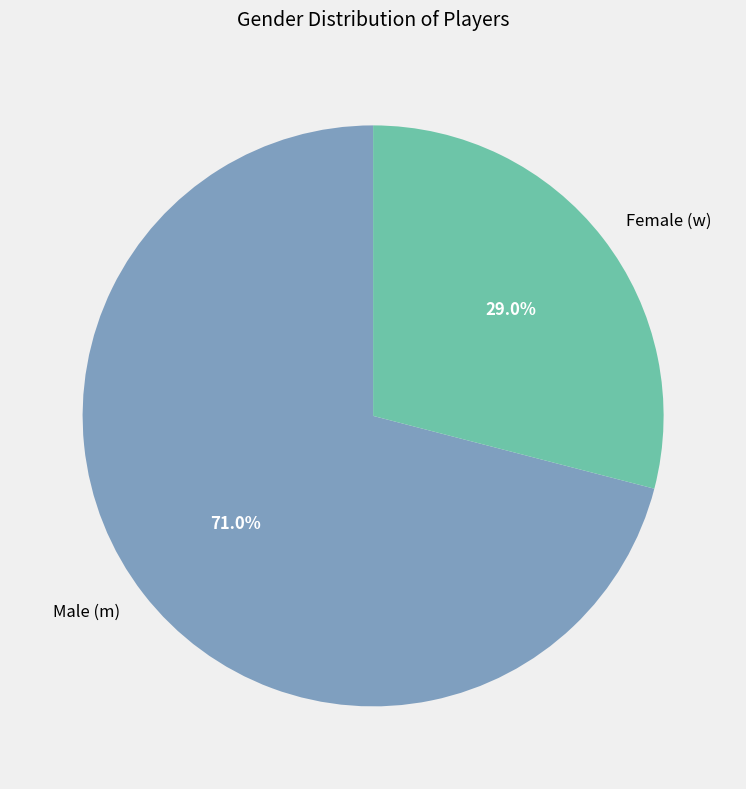

Is the sum of Male (m) and Female (w) greater than half?

Yes